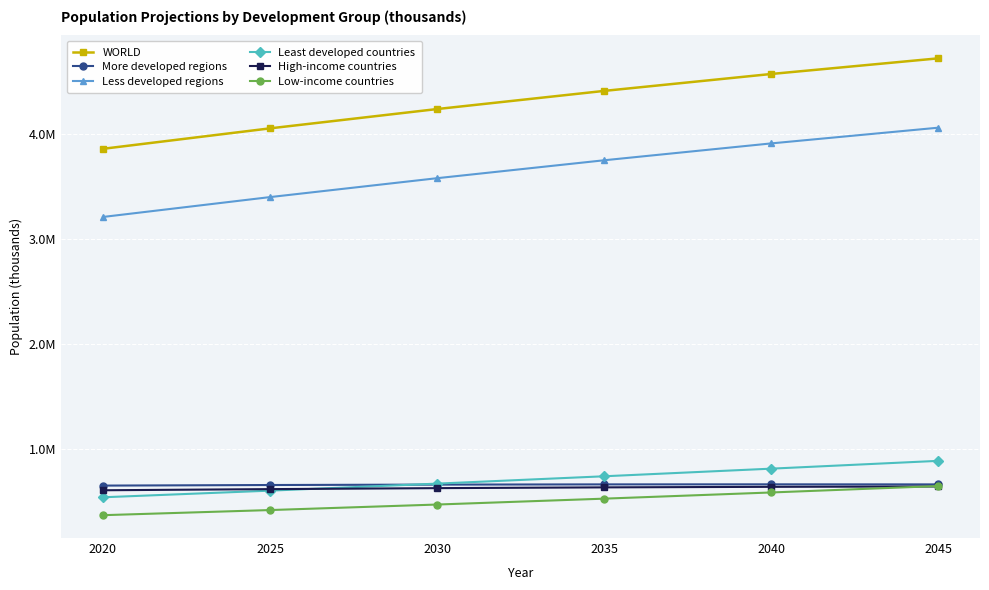

Is the value of More developed regions at 2040 greater than the value of WORLD at 2045?

No